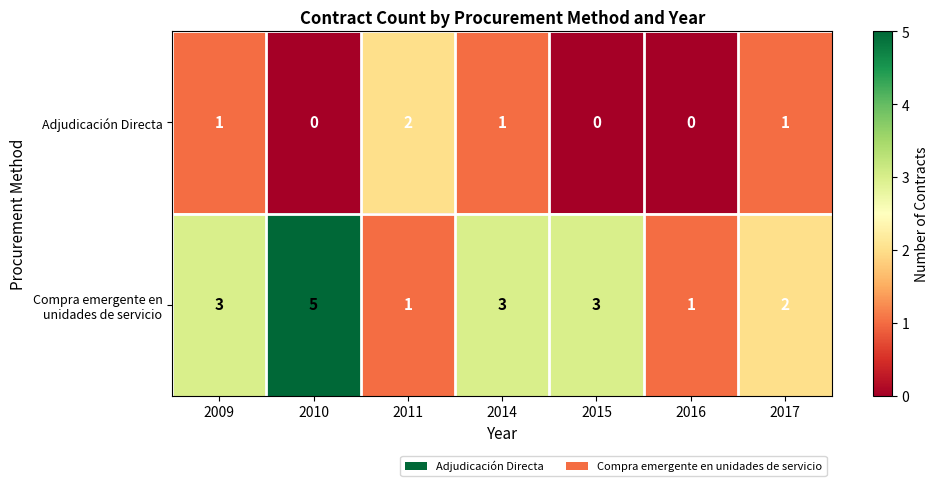

Rank the series by their maximum value, from highest to lowest.

Compra emergente en unidades de servicio, Adjudicación Directa